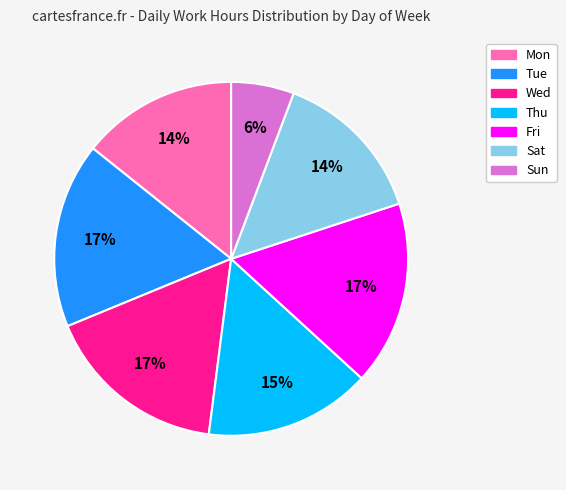

Do Sun and Wed together represent more than half of the pie?

No